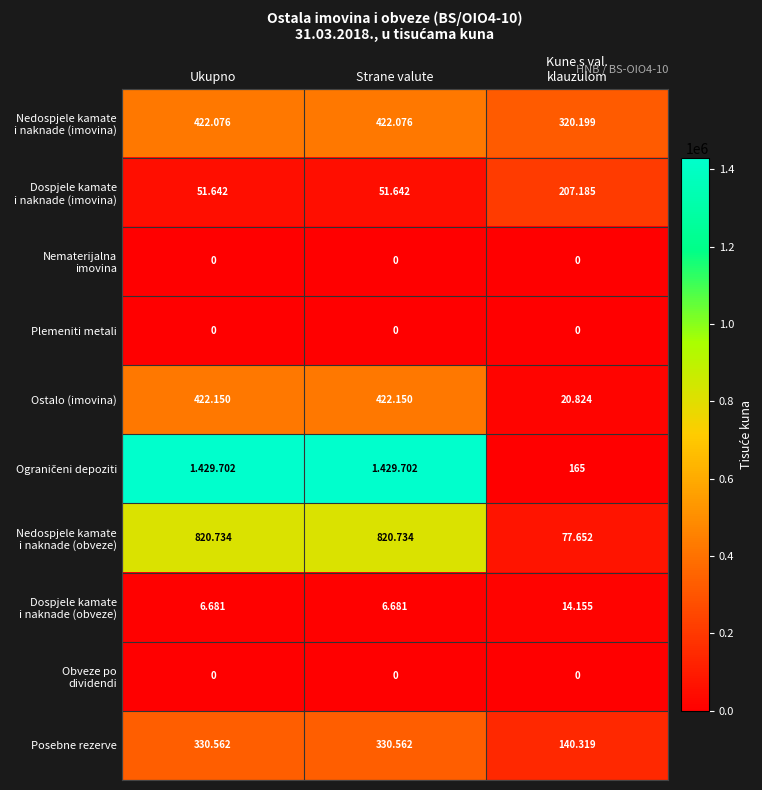

What is the approximate value of Dospjele kamate i naknade (obveze) at Kune s val. klauzulom?

14155